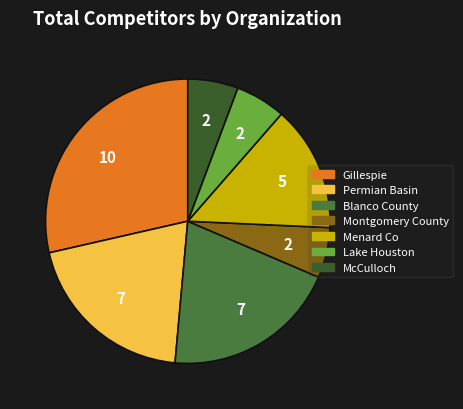

How many slices are in this pie chart?

7